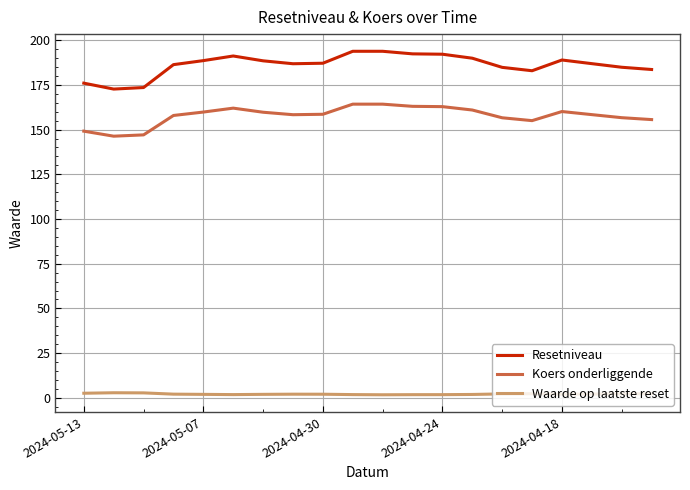

Which series has the largest total across all categories?

Resetniveau